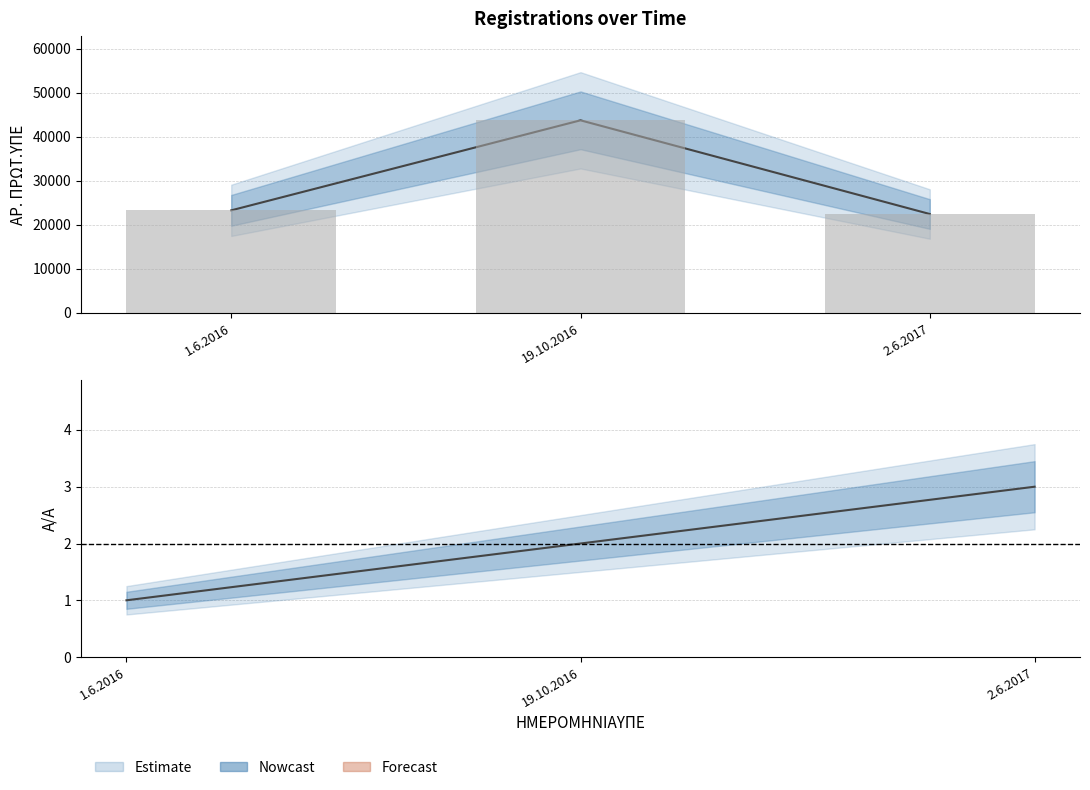

What is the label of the 1st bar from the right?

2.6.2017